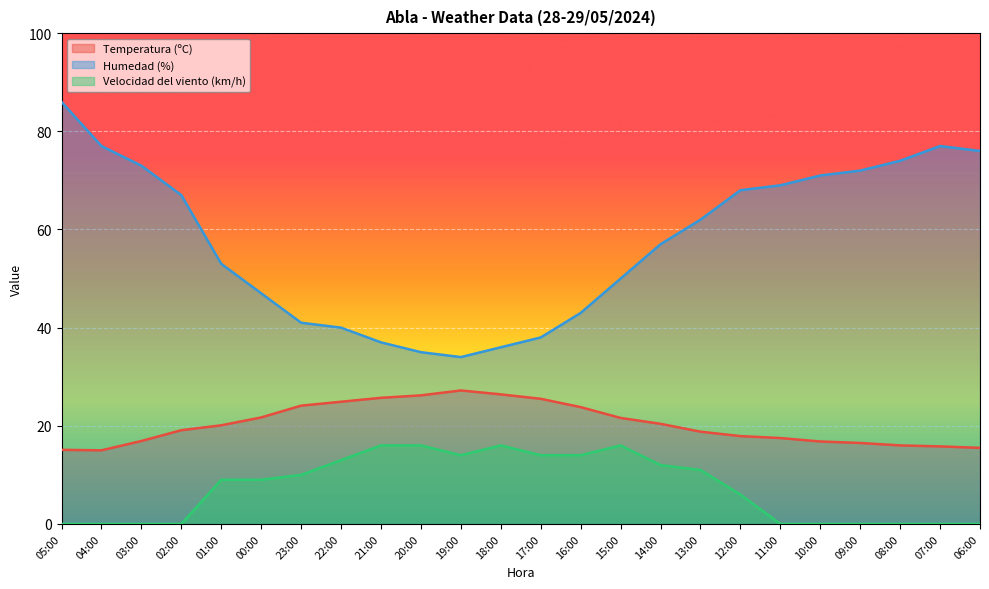

The Velocidad del viento (km/h) series shows 6.5 at 05:00. True or false?

False